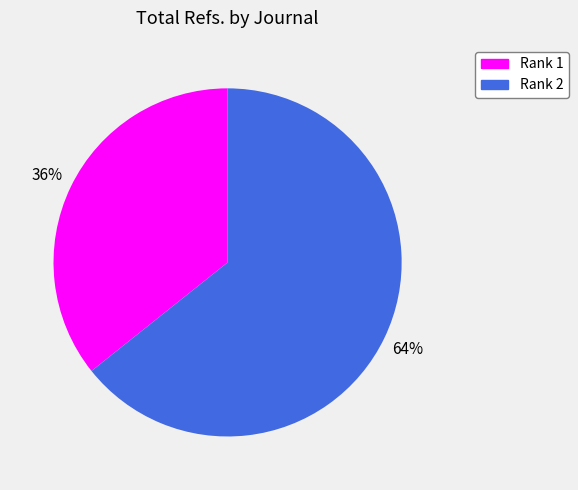

How many segments does this pie chart have?

2